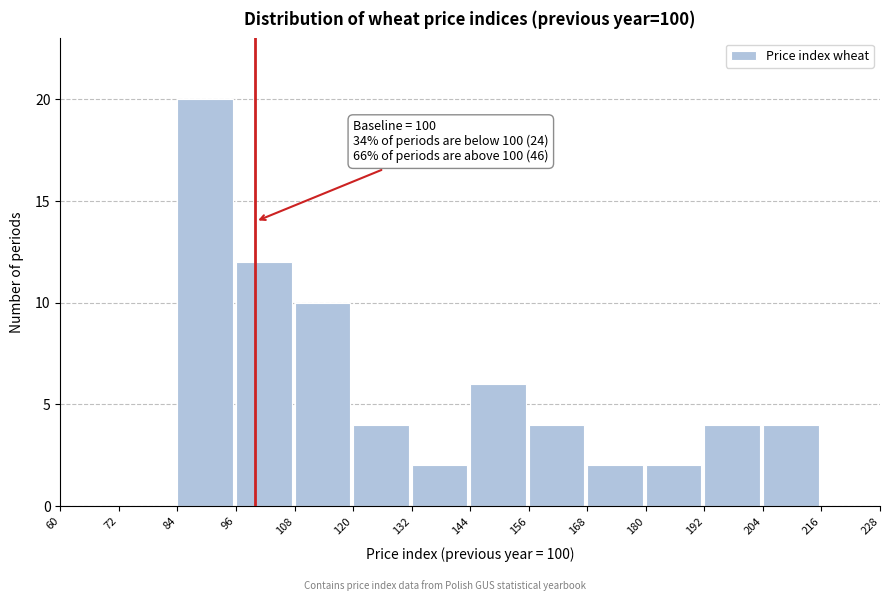

Over which range of the x-axis is the bar tallest?

84 to 96